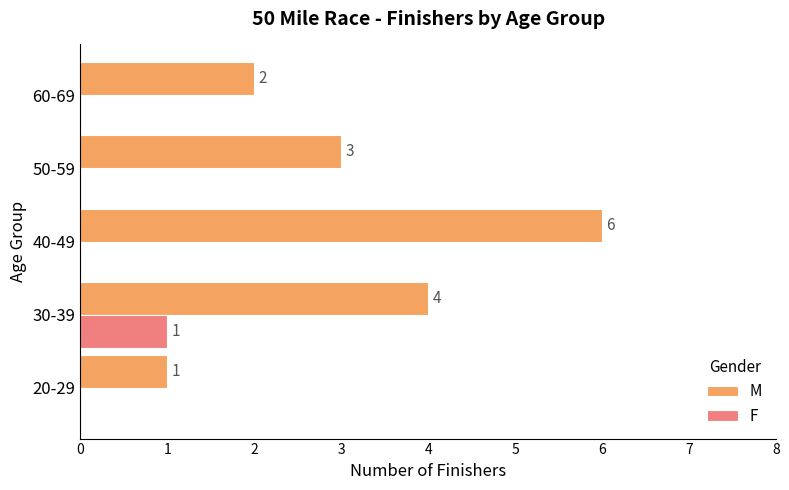

Read the M value at 30-39.

4